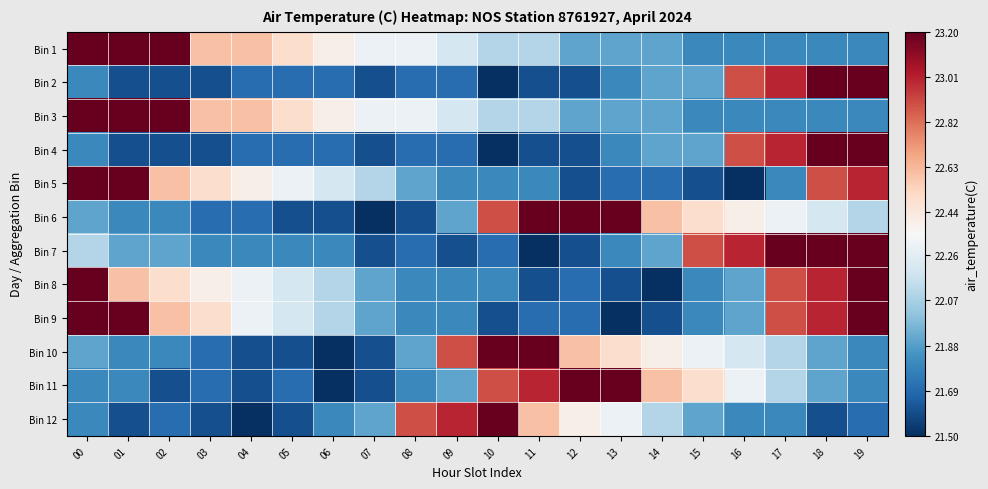

Reading right to left, extract all data points from this chart.

Bin 1: 19=21.8	18=21.8	17=21.8	16=21.8	15=21.8	14=21.9	13=21.9	12=21.9	11=22.1	10=22.1	09=22.2	08=22.3	07=22.3	06=22.4	05=22.5	04=22.6	03=22.6	02=23.2	01=23.2	00=23.2
Bin 2: 19=23.2	18=23.2	17=23.0	16=22.9	15=21.9	14=21.9	13=21.8	12=21.6	11=21.6	10=21.5	09=21.7	08=21.7	07=21.6	06=21.7	05=21.7	04=21.7	03=21.6	02=21.6	01=21.6	00=21.8
Bin 3: 19=21.8	18=21.8	17=21.8	16=21.8	15=21.8	14=21.9	13=21.9	12=21.9	11=22.1	10=22.1	09=22.2	08=22.3	07=22.3	06=22.4	05=22.5	04=22.6	03=22.6	02=23.2	01=23.2	00=23.2
Bin 4: 19=23.2	18=23.2	17=23.0	16=22.9	15=21.9	14=21.9	13=21.8	12=21.6	11=21.6	10=21.5	09=21.7	08=21.7	07=21.6	06=21.7	05=21.7	04=21.7	03=21.6	02=21.6	01=21.6	00=21.8
Bin 5: 19=23.0	18=22.9	17=21.8	16=21.5	15=21.6	14=21.7	13=21.7	12=21.6	11=21.8	10=21.8	09=21.8	08=21.9	07=22.1	06=22.2	05=22.3	04=22.4	03=22.5	02=22.6	01=23.2	00=23.2
Bin 6: 19=22.1	18=22.2	17=22.3	16=22.4	15=22.5	14=22.6	13=23.2	12=23.2	11=23.2	10=22.9	09=21.9	08=21.6	07=21.5	06=21.6	05=21.6	04=21.7	03=21.7	02=21.8	01=21.8	00=21.9
Bin 7: 19=23.2	18=23.2	17=23.2	16=23.0	15=22.9	14=21.9	13=21.8	12=21.6	11=21.5	10=21.7	09=21.6	08=21.7	07=21.6	06=21.8	05=21.8	04=21.8	03=21.8	02=21.9	01=21.9	00=22.1
Bin 8: 19=23.2	18=23.0	17=22.9	16=21.9	15=21.8	14=21.5	13=21.6	12=21.7	11=21.6	10=21.8	09=21.8	08=21.8	07=21.9	06=22.1	05=22.2	04=22.3	03=22.4	02=22.5	01=22.6	00=23.2
Bin 9: 19=23.2	18=23.0	17=22.9	16=21.9	15=21.8	14=21.6	13=21.5	12=21.7	11=21.7	10=21.6	09=21.8	08=21.8	07=21.9	06=22.1	05=22.2	04=22.3	03=22.5	02=22.6	01=23.2	00=23.2
Bin 10: 19=21.8	18=21.9	17=22.1	16=22.2	15=22.3	14=22.4	13=22.5	12=22.6	11=23.2	10=23.2	09=22.9	08=21.9	07=21.6	06=21.5	05=21.6	04=21.6	03=21.7	02=21.8	01=21.8	00=21.9
Bin 11: 19=21.8	18=21.9	17=22.1	16=22.3	15=22.5	14=22.6	13=23.2	12=23.2	11=23.0	10=22.9	09=21.9	08=21.8	07=21.6	06=21.5	05=21.7	04=21.6	03=21.7	02=21.6	01=21.8	00=21.8
Bin 12: 19=21.7	18=21.6	17=21.8	16=21.8	15=21.9	14=22.1	13=22.3	12=22.4	11=22.6	10=23.2	09=23.0	08=22.9	07=21.9	06=21.8	05=21.6	04=21.5	03=21.6	02=21.7	01=21.6	00=21.8